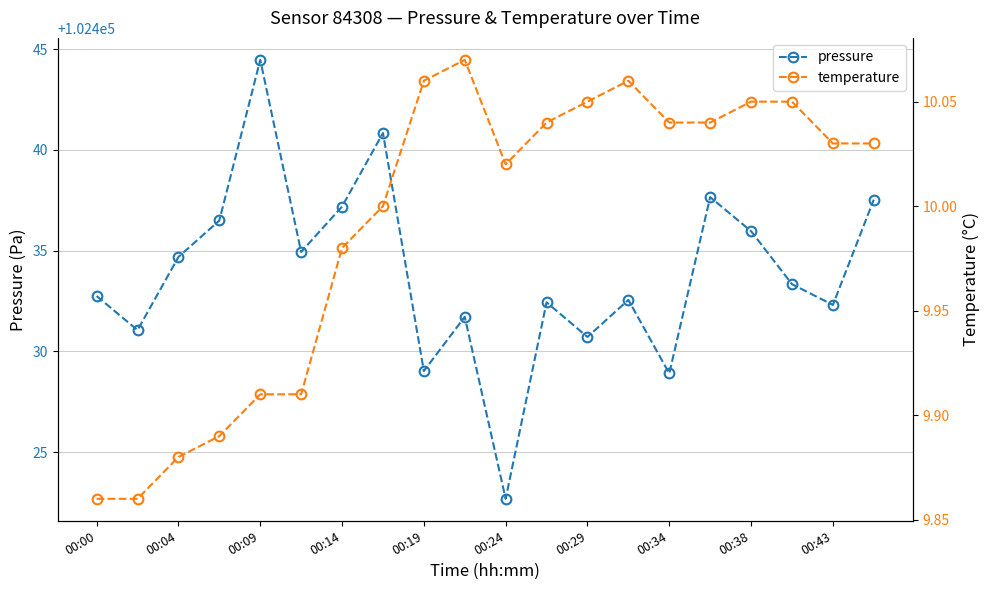

How many data points in pressure are above 102433?

10